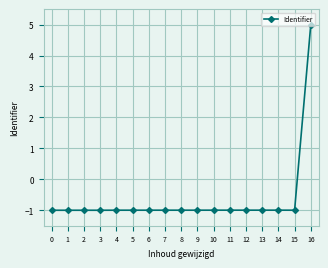

What is the greatest value displayed?

5.0